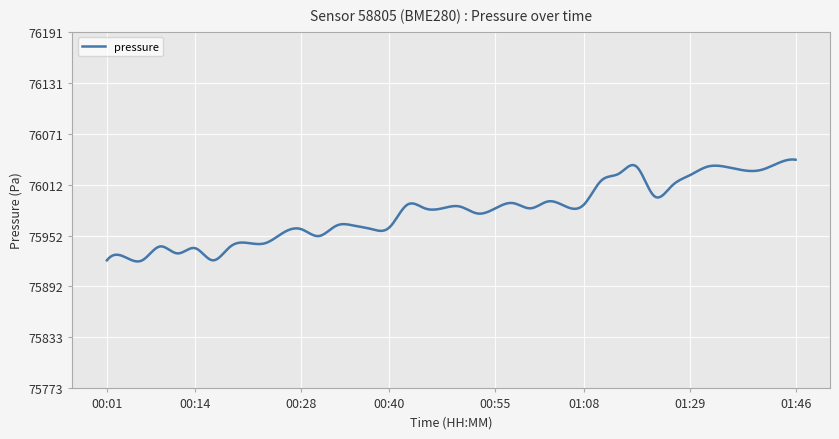

What is the smallest value displayed?

75922.2